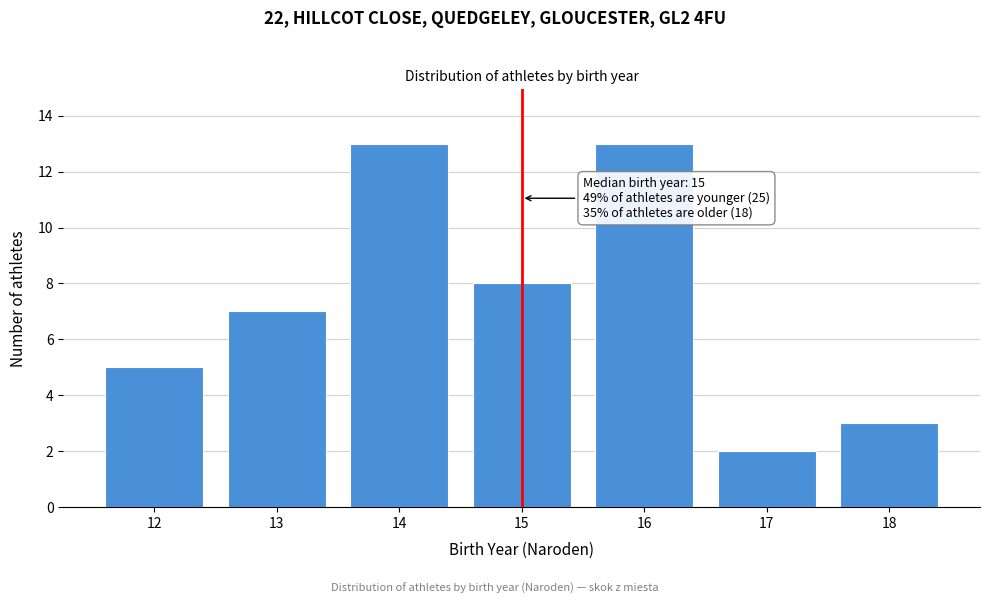

Reading right to left, extract all data points from this chart.

3	2	13	8	13	7	5